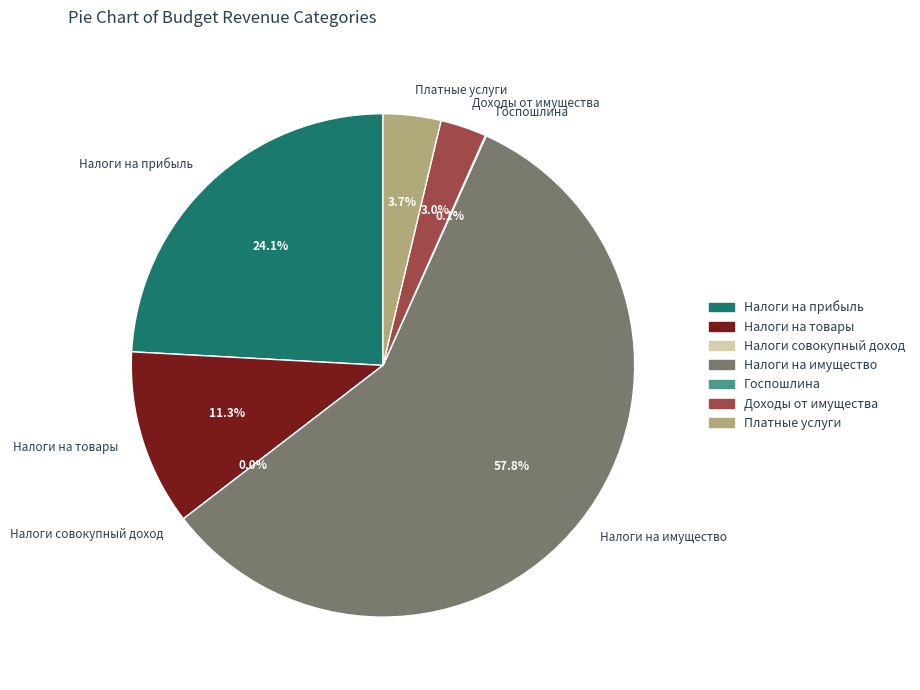

Between ДОХОДЫ ОТ ИСПОЛЬЗОВАНИЯ ИМУЩЕСТВА and НАЛОГИ НА СОВОКУПНЫЙ ДОХОД, which is larger?

ДОХОДЫ ОТ ИСПОЛЬЗОВАНИЯ ИМУЩЕСТВА